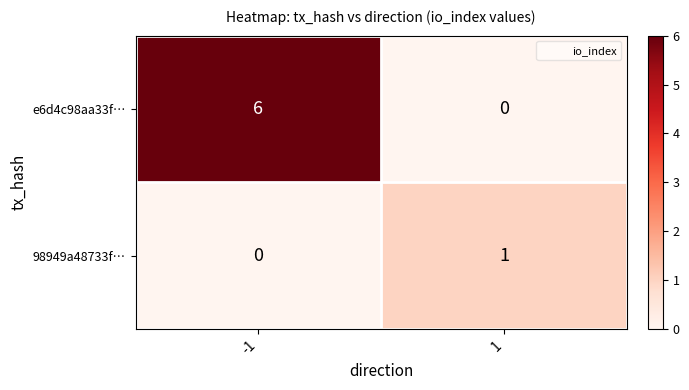

List the series in order of their peak value, highest first.

e6d4c98aa33f…, 98949a48733f…